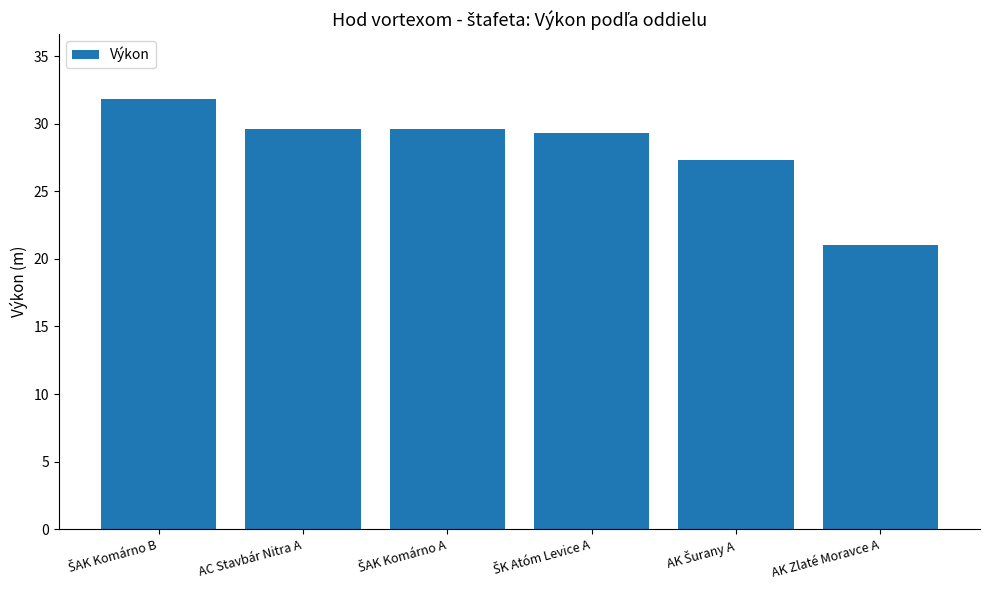

True or false: the data shows 7.8 at AK Zlaté Moravce A.

False